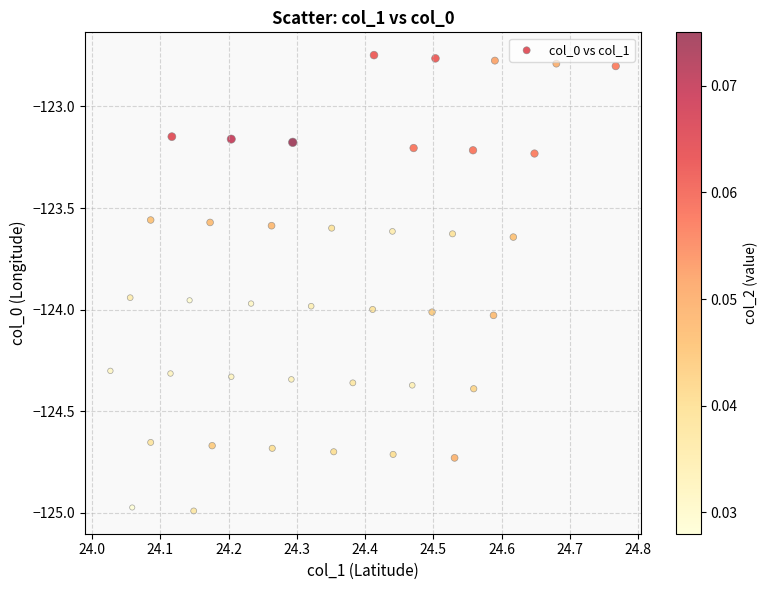

What is the range of Y values (max minus min)?

2.2